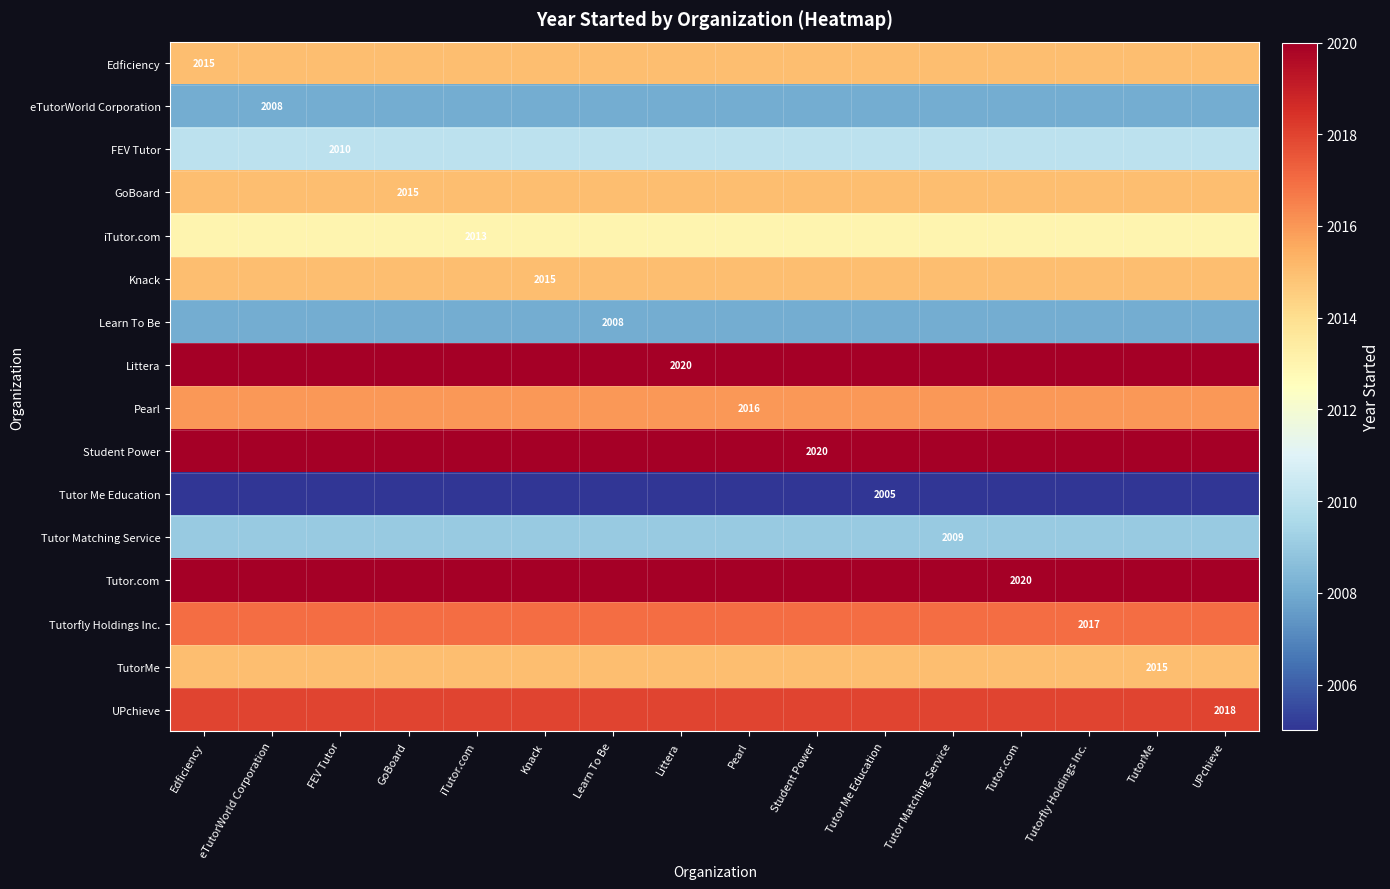

What is the maximum value shown in the chart?

2020